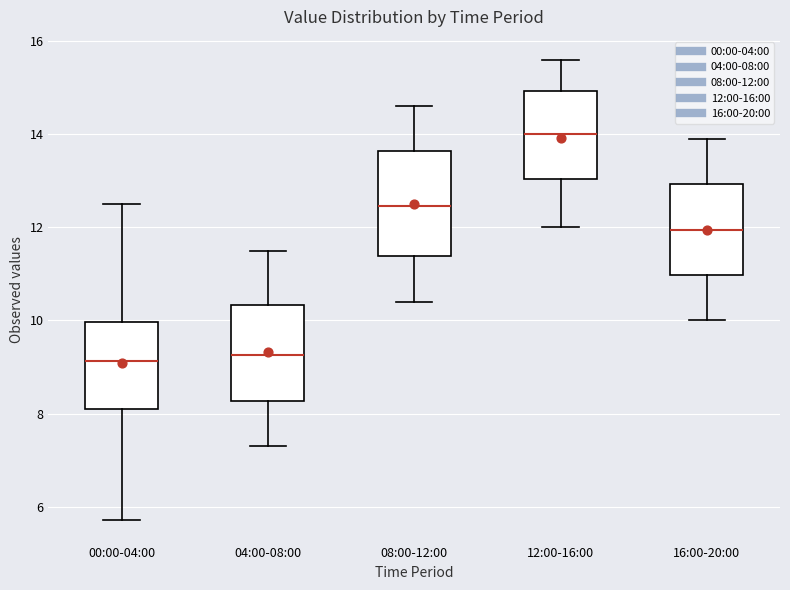

Reading left to right, transcribe this box plot: for each box, give where its median line is, the range the box spans, and where its two whiskers end, as read against the y-axis. The values are not printed on the chart, so give them approximately, as read against the axis.

00:00-04:00: median 9.2, box 8.2 to 10.0, whiskers 5.8 to 12.6
04:00-08:00: median 9.2, box 8.2 to 10.4, whiskers 7.4 to 11.6
08:00-12:00: median 12.4, box 11.4 to 13.6, whiskers 10.4 to 14.6
12:00-16:00: median 14.0, box 13.0 to 15.0, whiskers 12.0 to 15.6
16:00-20:00: median 12.0, box 11.0 to 13.0, whiskers 10.0 to 14.0